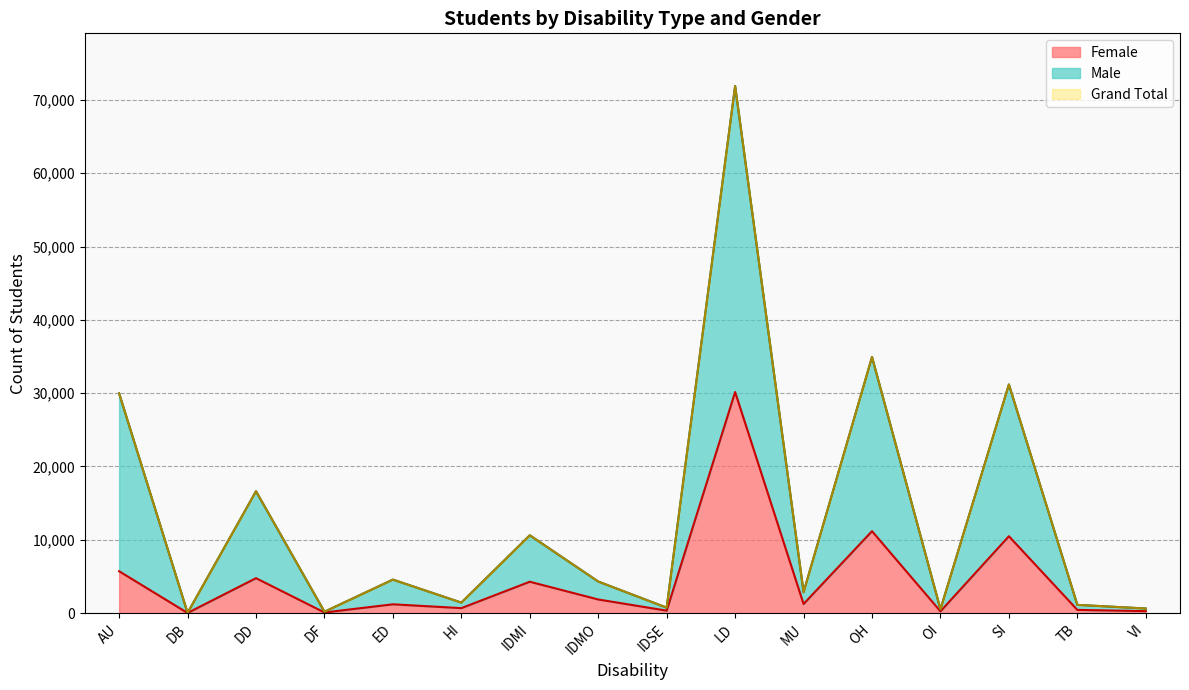

What position from the left is OH?

12